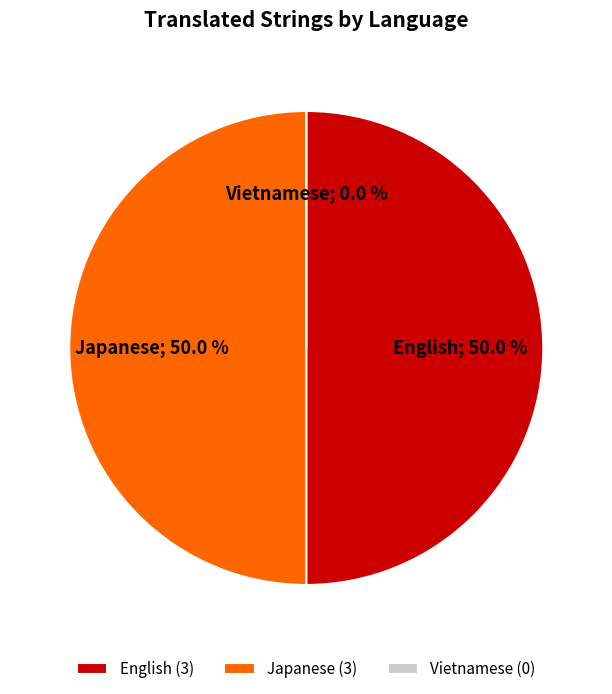

To the nearest percent, what is the difference between the largest and smallest slice percentages?

50%